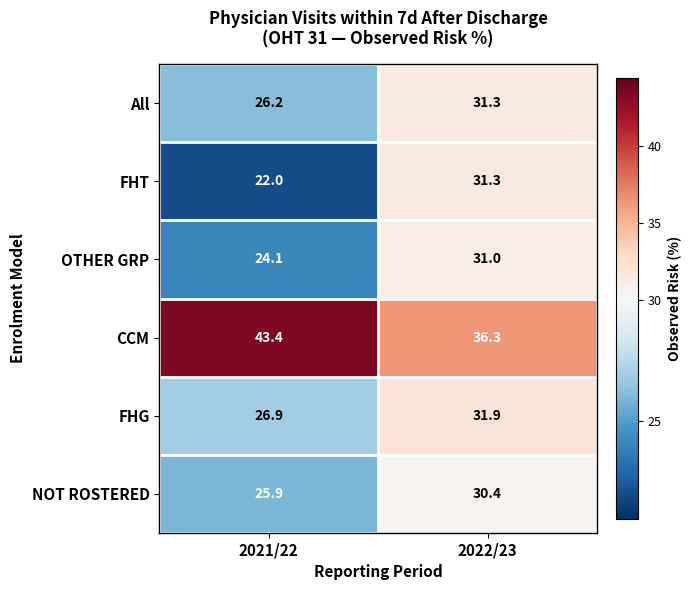

Reading right to left, list all the values displayed in this chart.

All: 2022/23=31.3	2021/22=26.2
FHT: 2022/23=31.3	2021/22=22.0
OTHER GRP: 2022/23=31.0	2021/22=24.1
CCM: 2022/23=36.3	2021/22=43.4
FHG: 2022/23=31.9	2021/22=26.9
NOT ROSTERED: 2022/23=30.4	2021/22=25.9